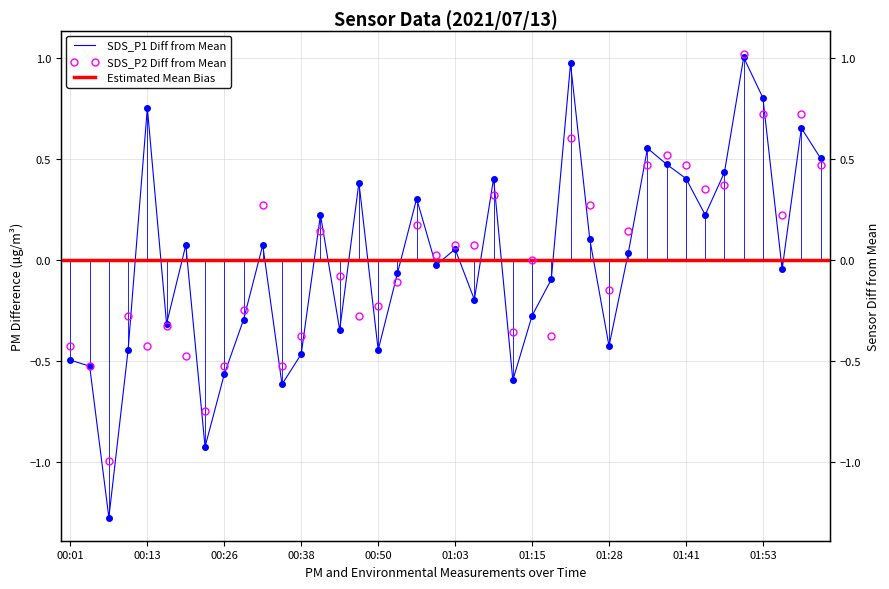

How many lines are shown in the chart?

2